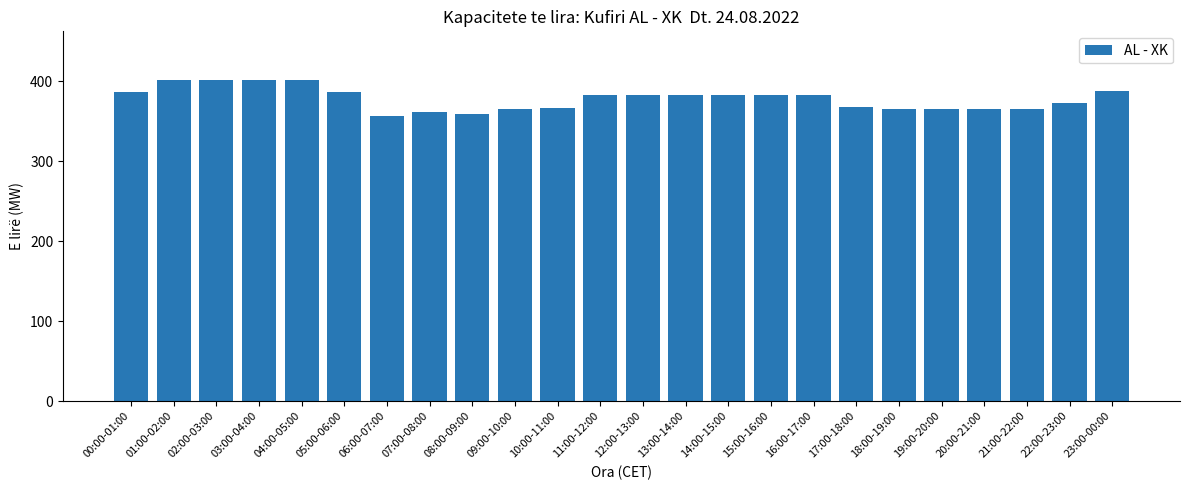

Does the chart contain any negative values?

No